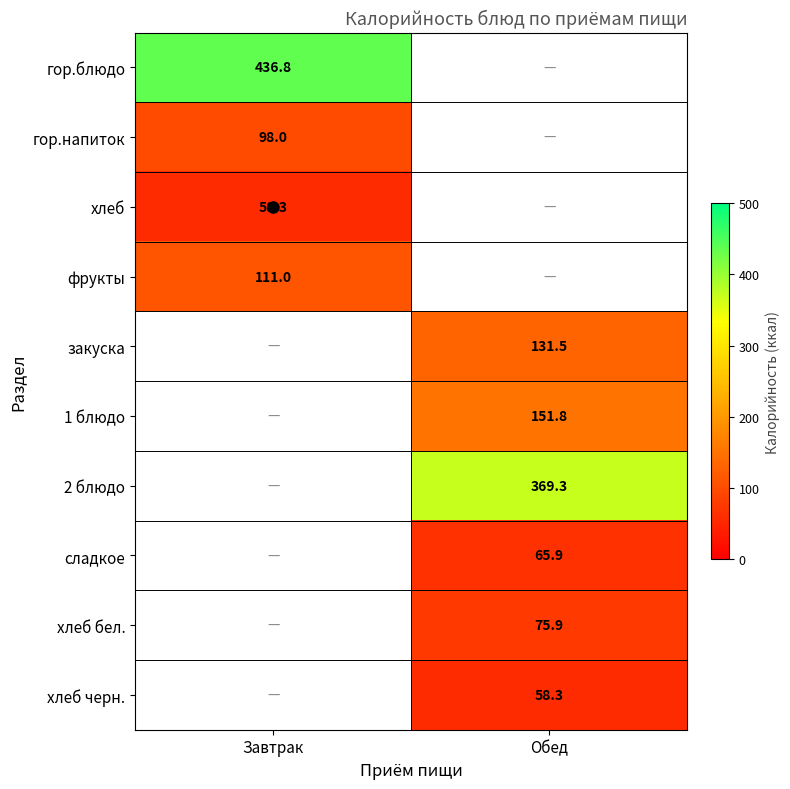

At how many categories does at least one series exceed 244?

2